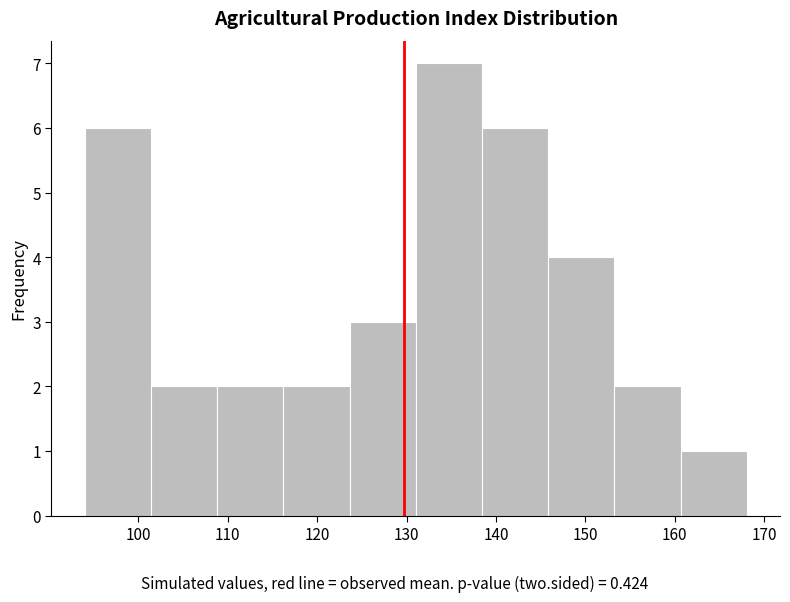

Over which range of the x-axis is the bar tallest?

131 to 138